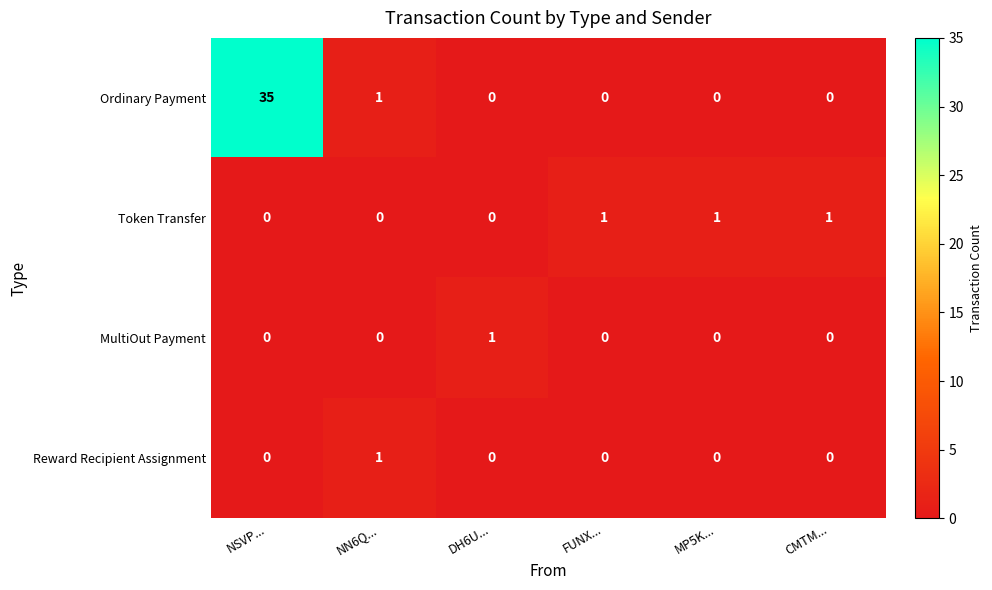

How many distinct data groups are displayed?

4